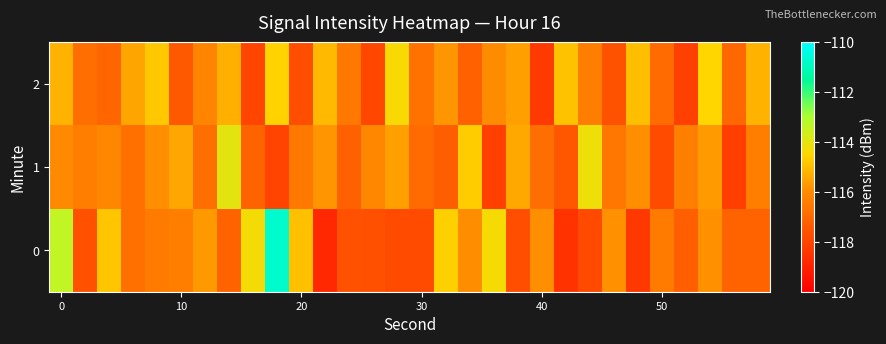

Reading right to left, extract all data points from this chart.

0: -117.1	-117.1	-115.9	-117.2	-116.5	-118.4	-115.9	-117.8	-118.5	-115.9	-117.7	-114.4	-115.9	-114.6	-117.8	-117.8	-117.7	-117.7	-118.8	-115.0	-110.8	-114.3	-117.1	-115.7	-116.4	-116.5	-116.8	-114.8	-117.6	-113.4
1: -116.4	-118.2	-115.7	-116.3	-117.8	-115.9	-116.6	-114.2	-117.5	-116.8	-115.4	-118.1	-114.7	-117.3	-116.9	-115.6	-116.1	-117.2	-115.8	-116.5	-118.0	-117.1	-114.0	-116.8	-115.4	-115.9	-116.8	-116.1	-116.4	-116.1
2: -115.2	-117.0	-114.5	-118.1	-116.9	-115.0	-117.6	-116.4	-114.9	-118.3	-115.6	-116.0	-117.2	-115.8	-116.7	-114.4	-117.9	-116.5	-115.1	-117.7	-114.6	-118.0	-115.3	-116.2	-117.4	-114.8	-115.5	-117.1	-116.8	-115.2